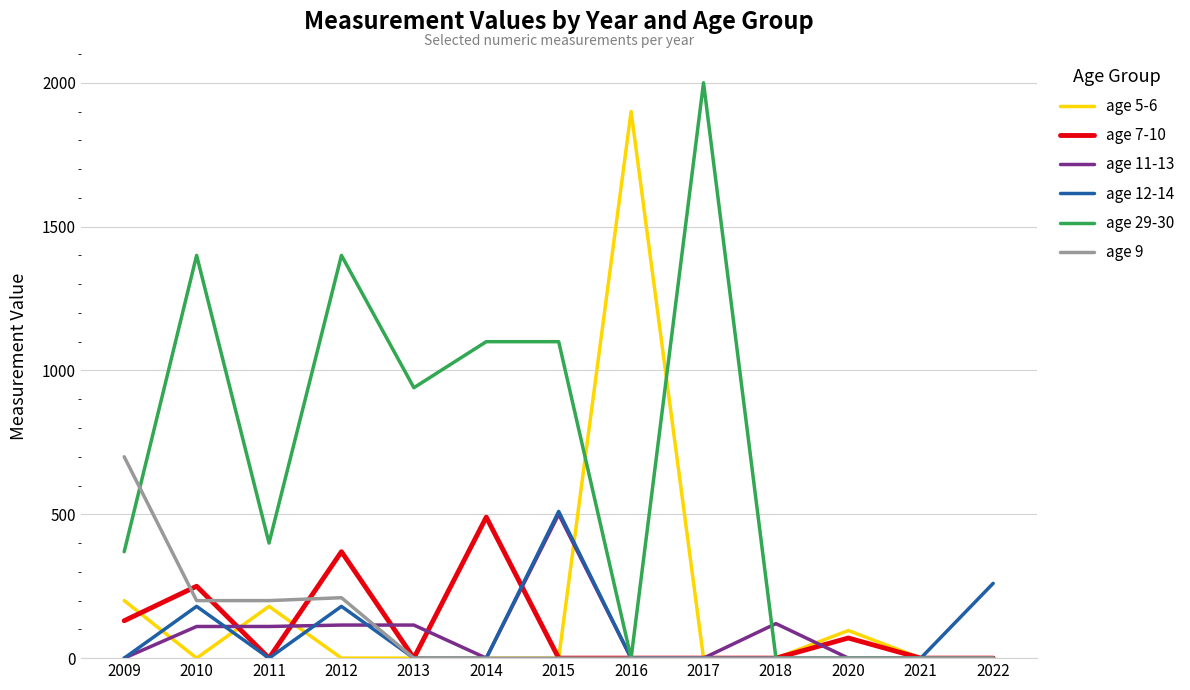

The age 9 series shows 200 at 2011. True or false?

True